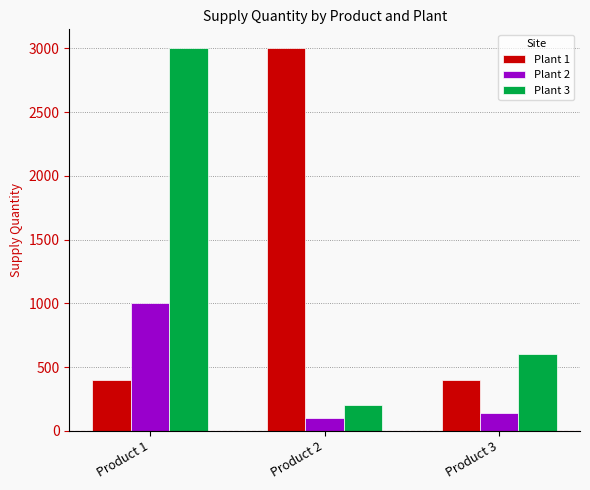

What is the sum of the Plant 1 values at Product 2 and Product 1?

3400